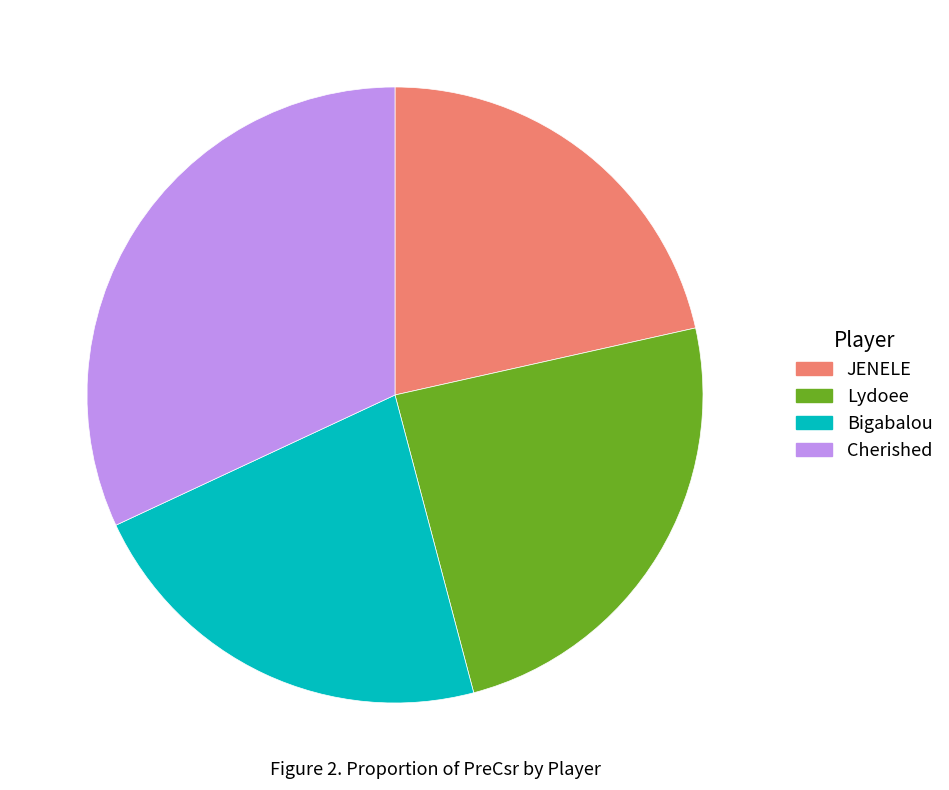

Is Bigabalou the majority of the pie?

No